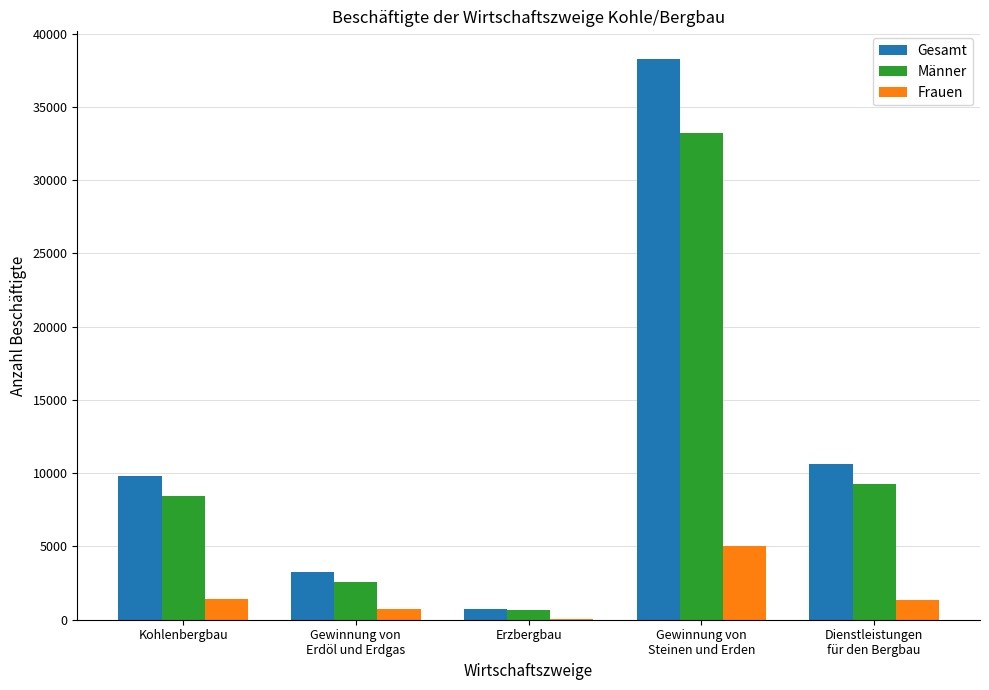

How many groups of bars are there?

5